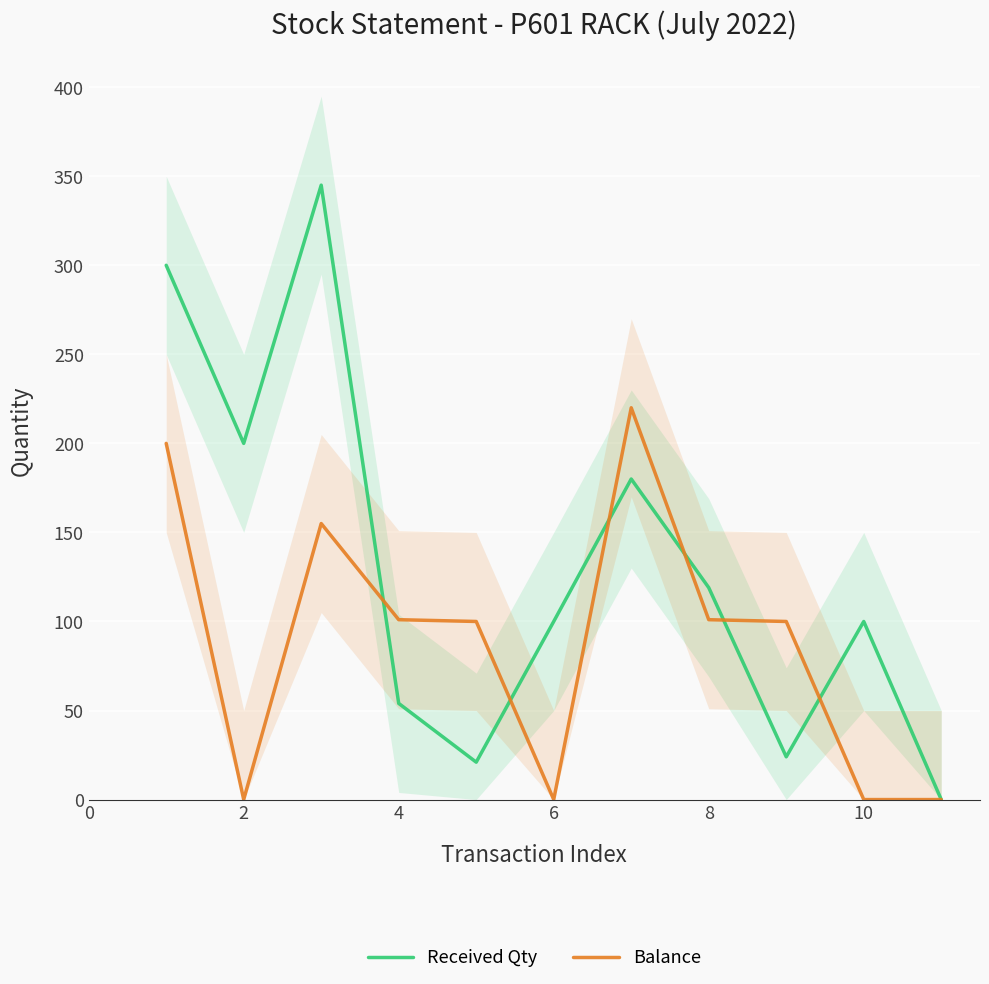

True or false: Received Qty has a value of 119 at 8.

True